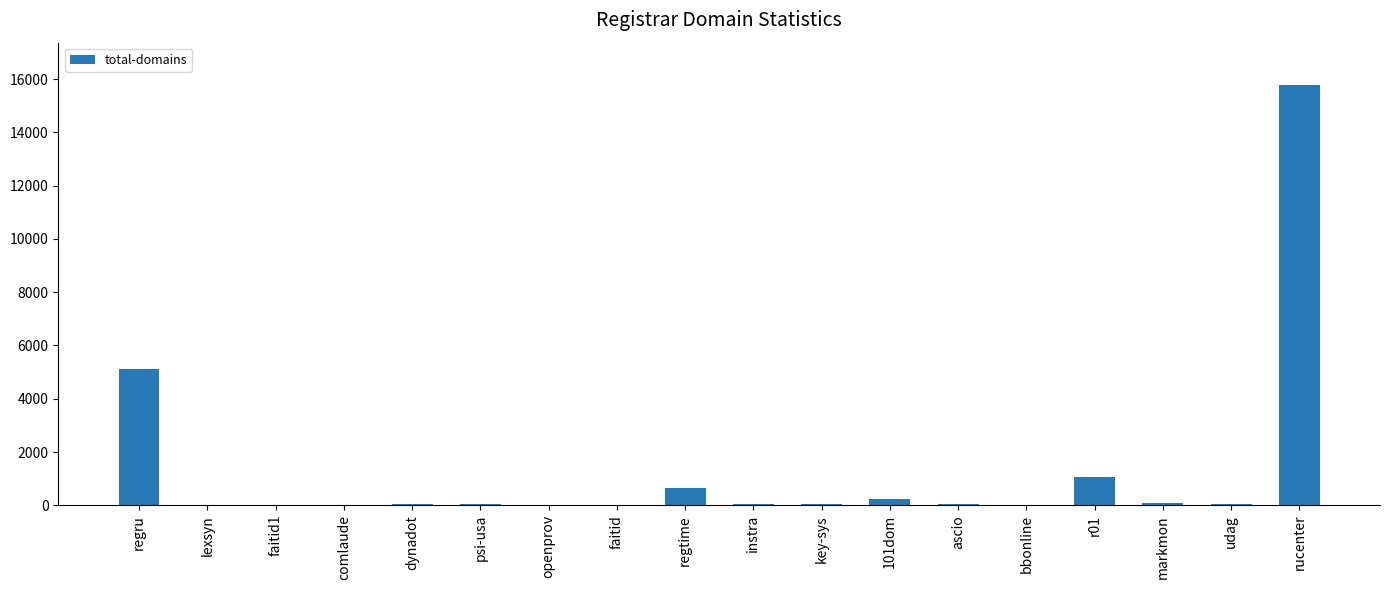

What is the ratio of the value at instra to the value at psi-usa?

1.0